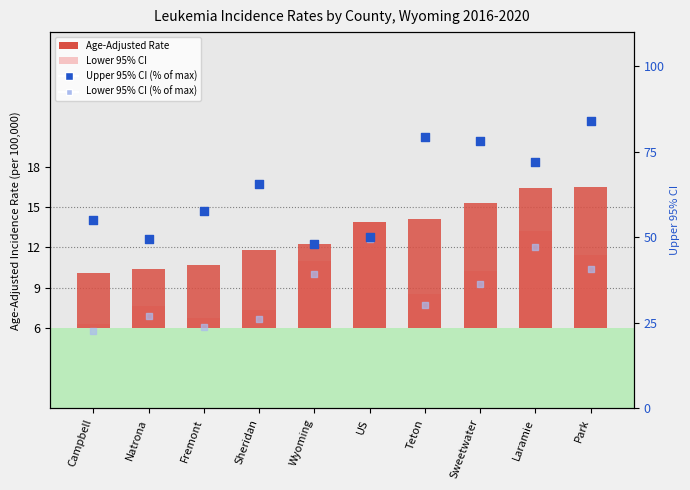

Which series has the largest total across all categories?

Upper 95% CI (scaled)